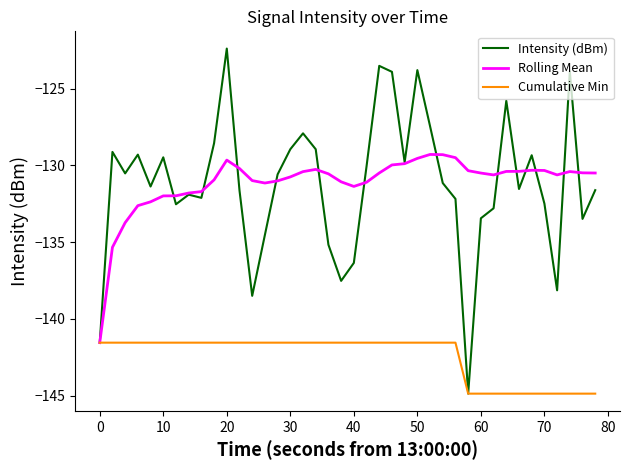

Which series has the widest spread of values?

Intensity (dBm)